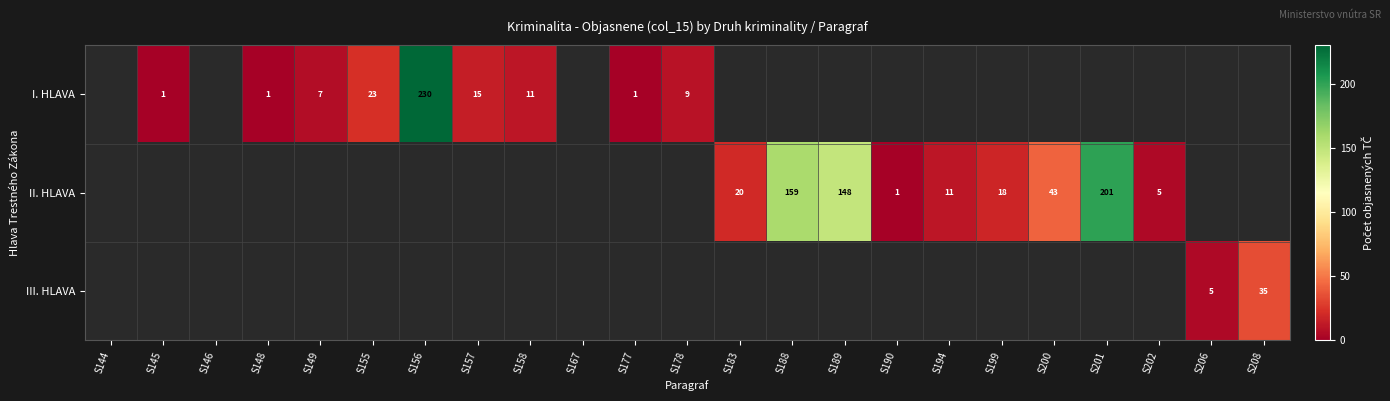

The value of I. HLAVA at S156 is 230. True or false?

True